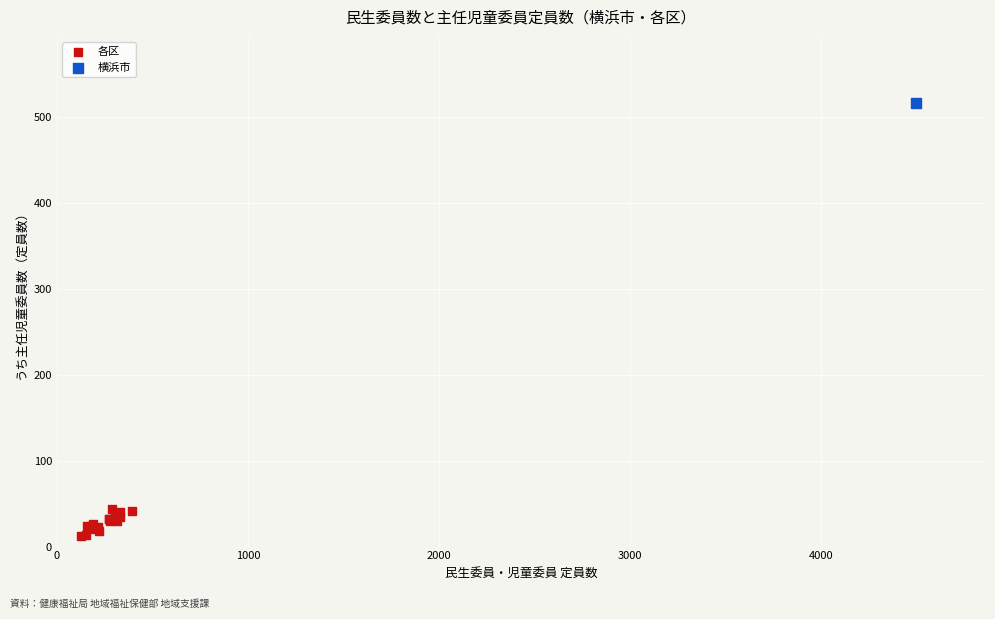

What are all the series names shown in the legend?

各区, 横浜市